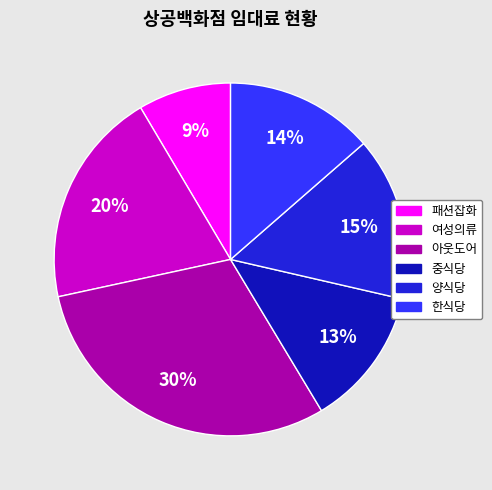

Rank the categories by value from lowest to highest.

패션잡화, 중식당, 한식당, 양식당, 여성의류, 아웃도어